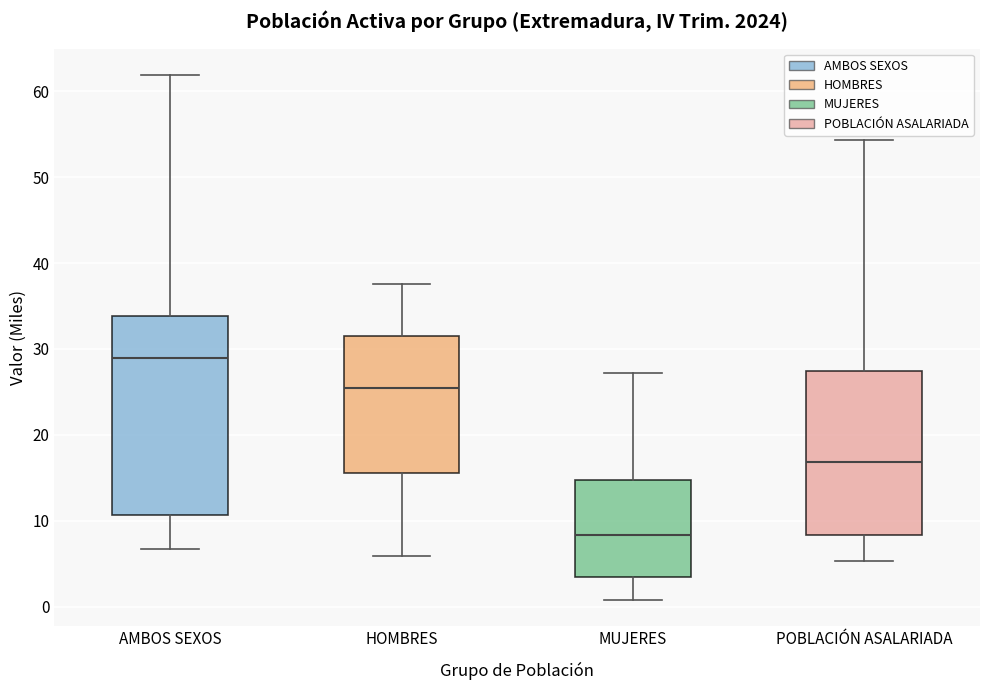

Where does the upper whisker of the box for MUJERES end on the y-axis? The values are not printed on the chart, so give them approximately, as read against the axis.

27